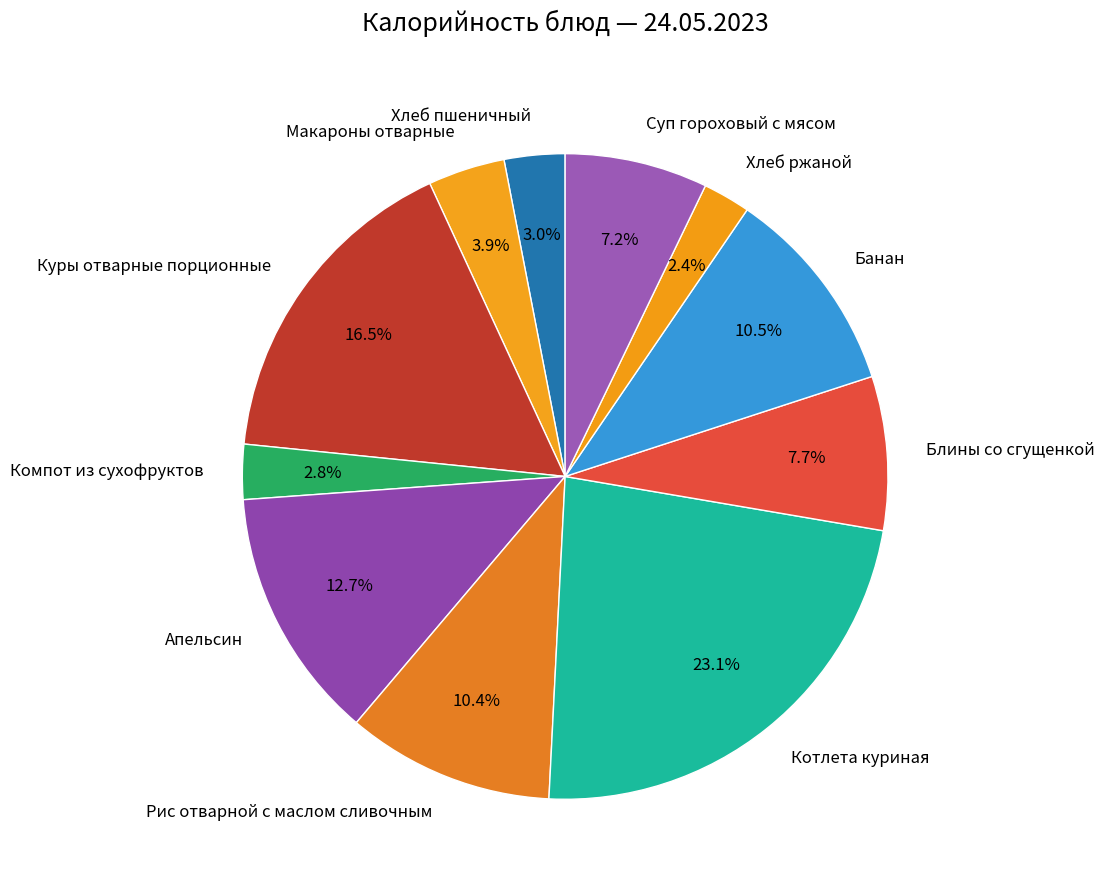

How many slices are in this pie chart?

11